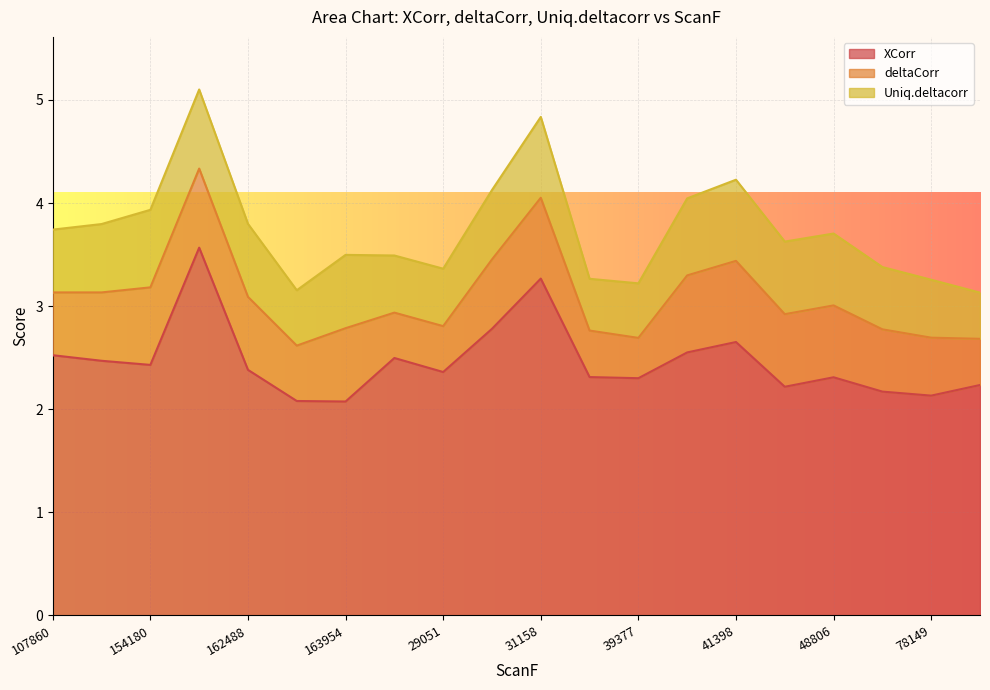

Between 154180 and 107860, which is larger?

107860